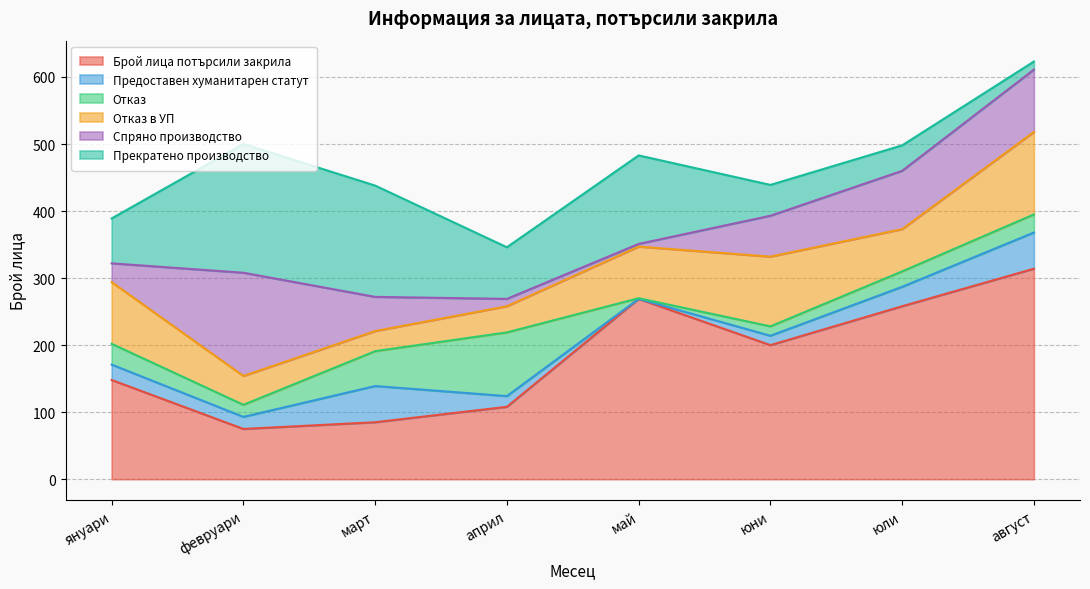

What is the total value across all series at януари?

389